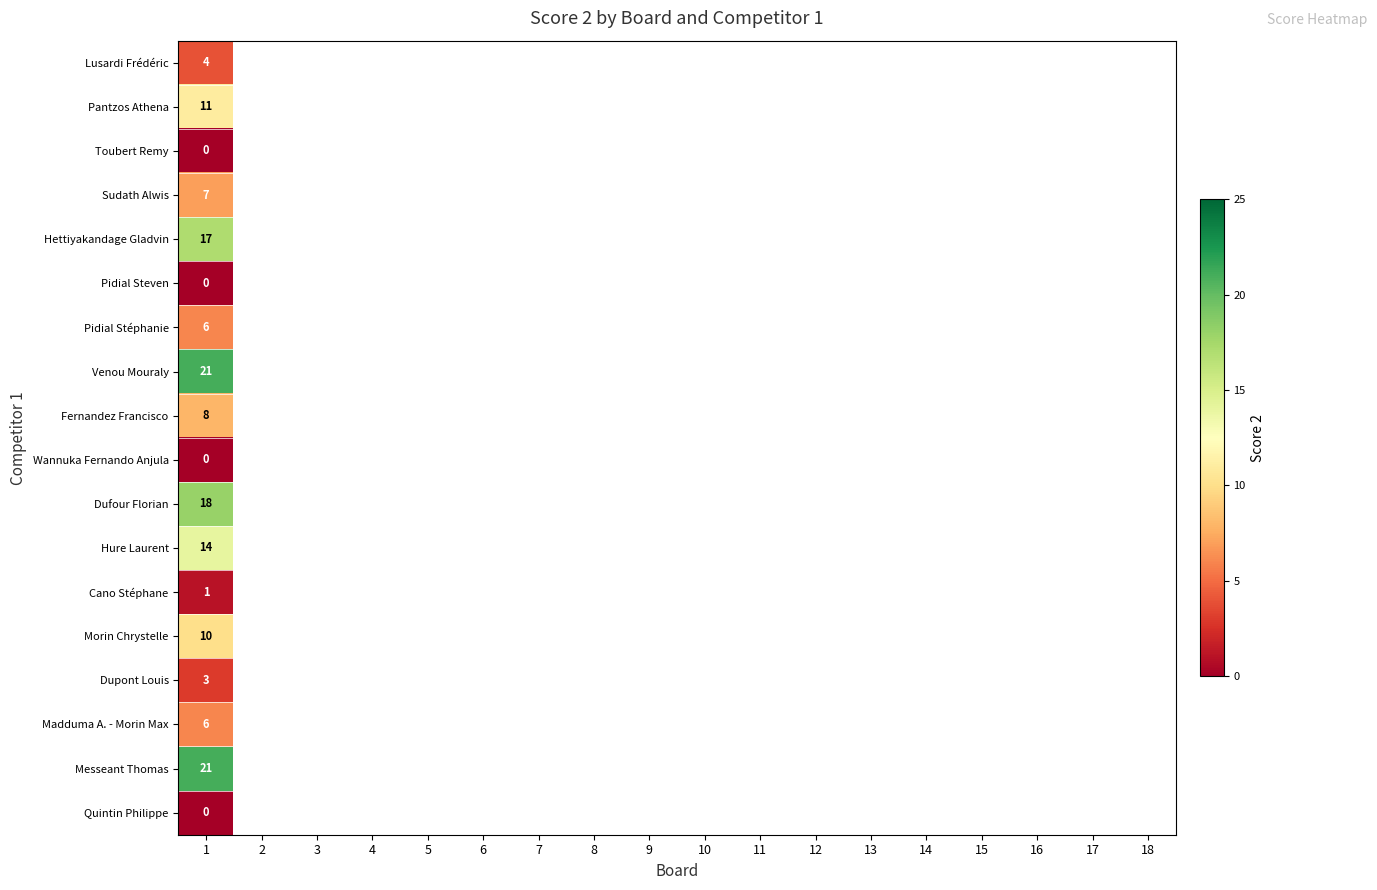

At which category is the sum across all series the highest?

1